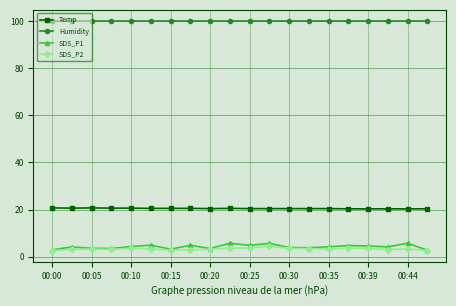

True or false: SDS_P2 and Humidity intersect in this chart.

False